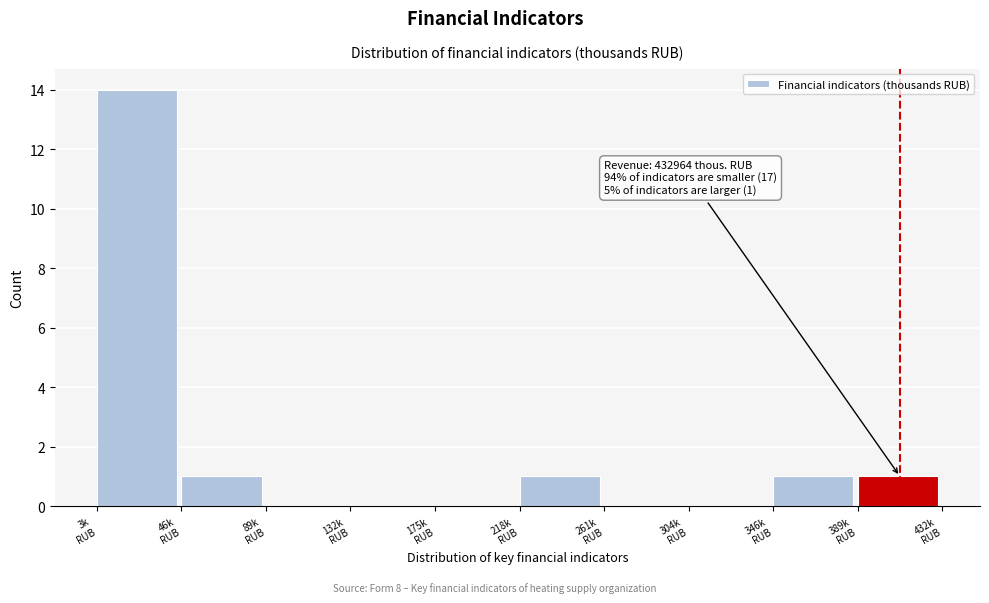

What is the sum of all values?

18